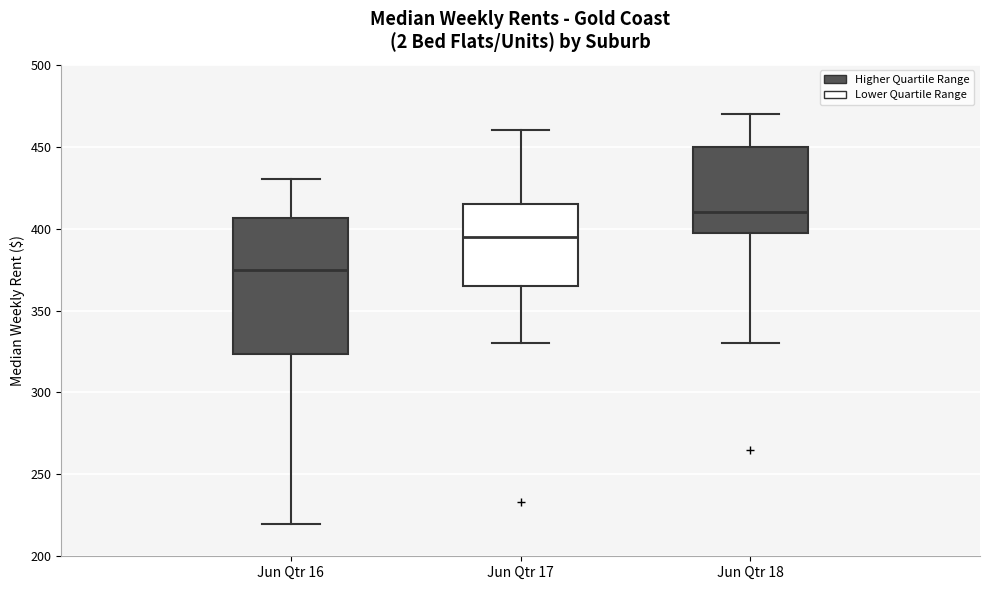

Which box is the tallest, from its lower edge to its upper edge?

Jun Qtr 16